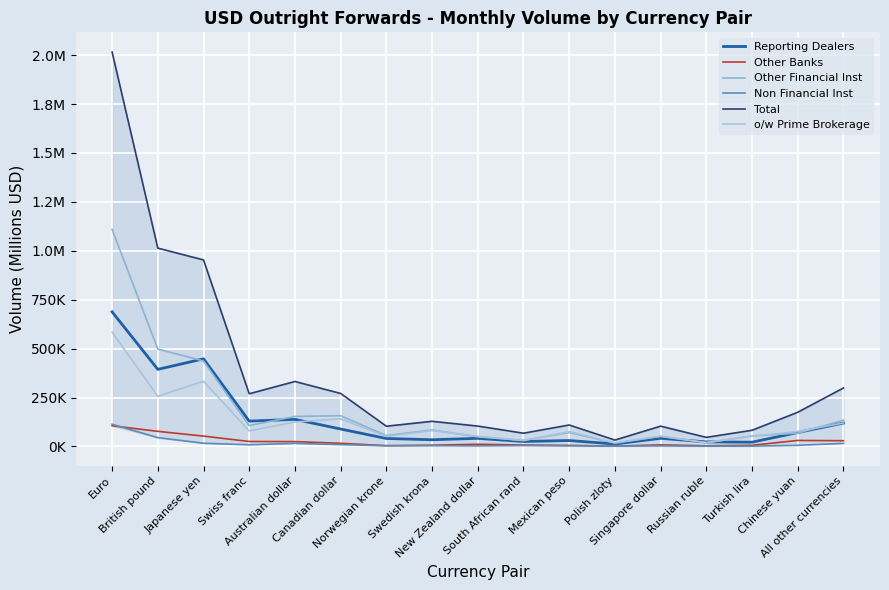

What is the minimum value for Non Financial Inst?

1464.0